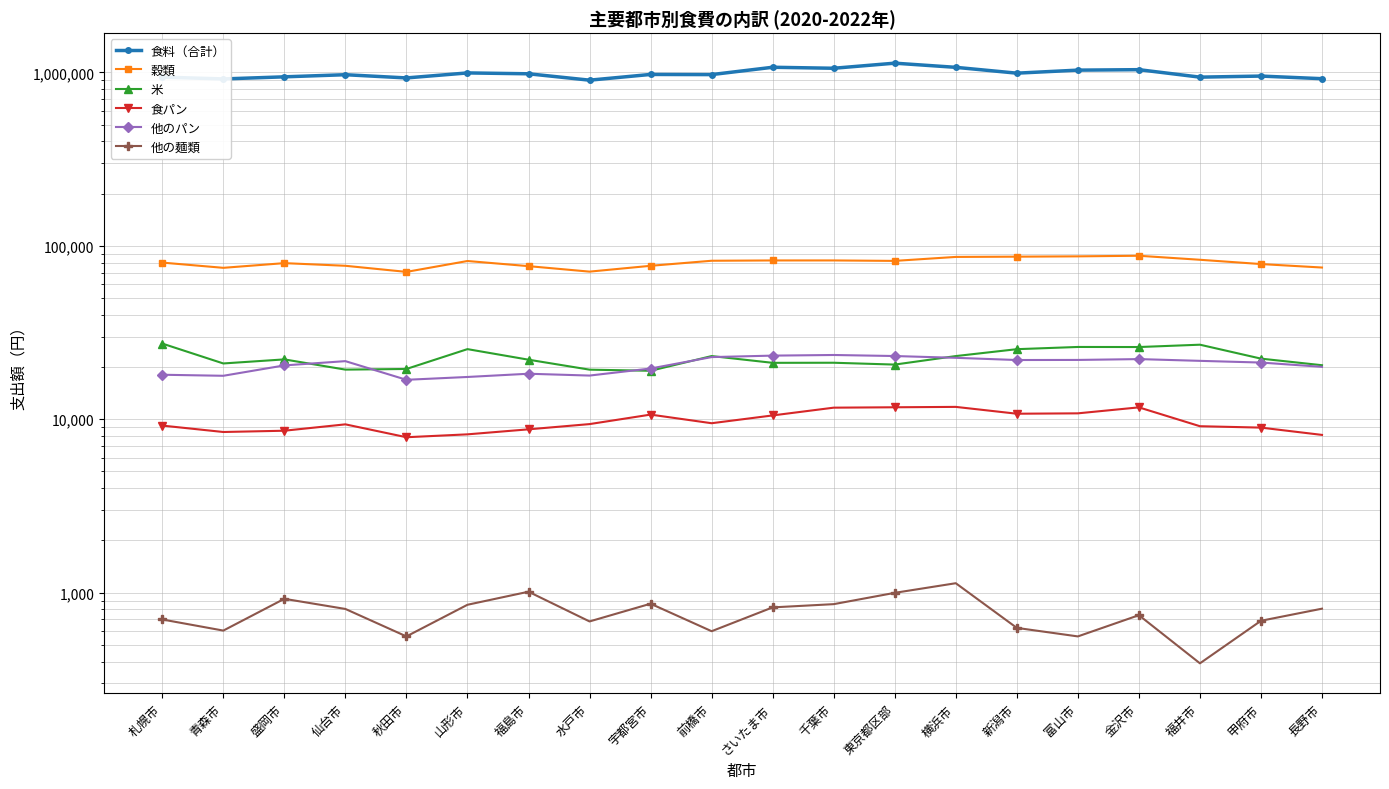

Does the chart have visible grid lines?

Yes